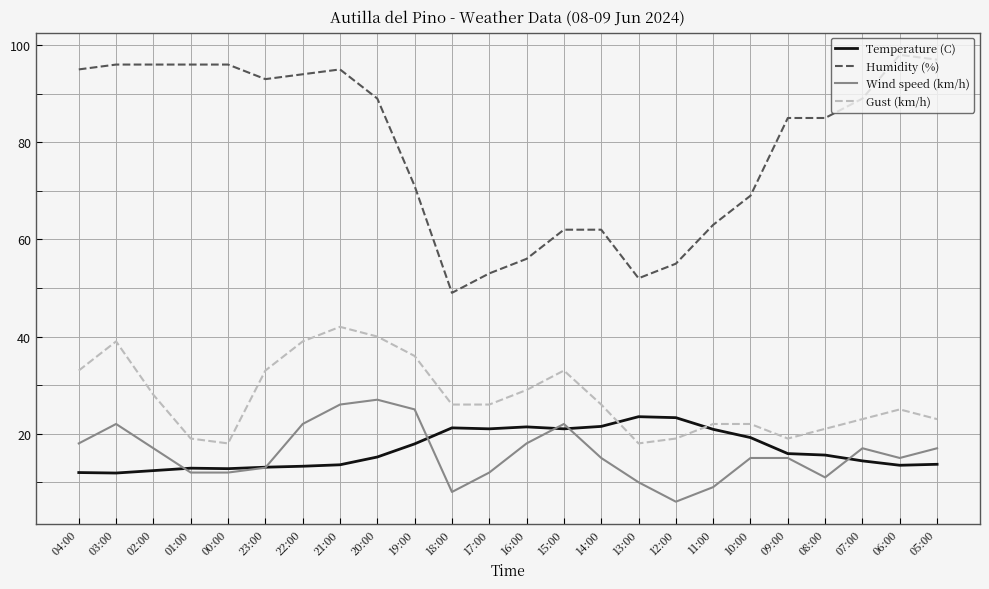

What is the maximum value shown in the chart?

98.0